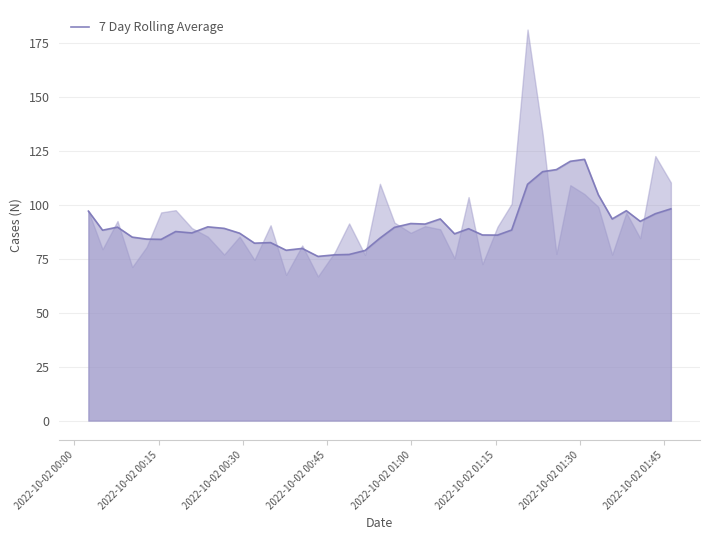

What is the lowest value of the 7 Day Rolling Average series?

76.0